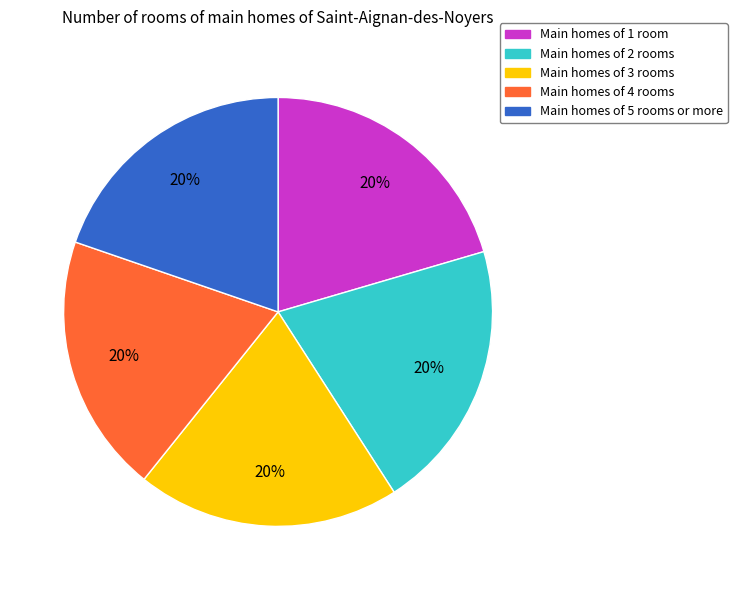

Approximately how many times larger is the value at Main homes of 1 room compared to Main homes of 4 rooms?

1.0